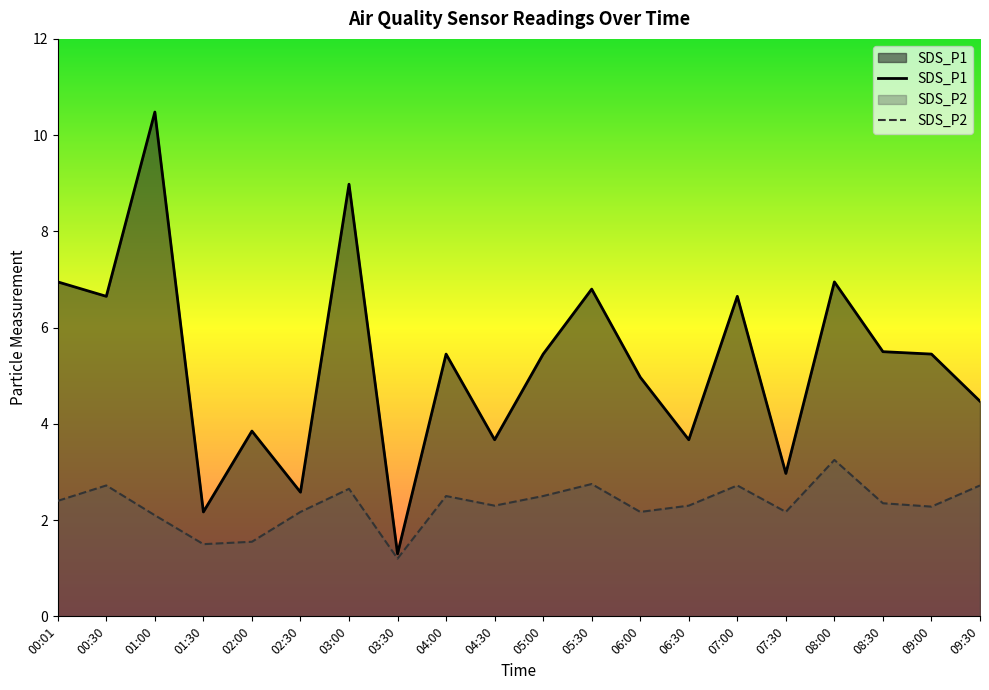

Which series changed the most between 05:00 and 08:00?

SDS_P1